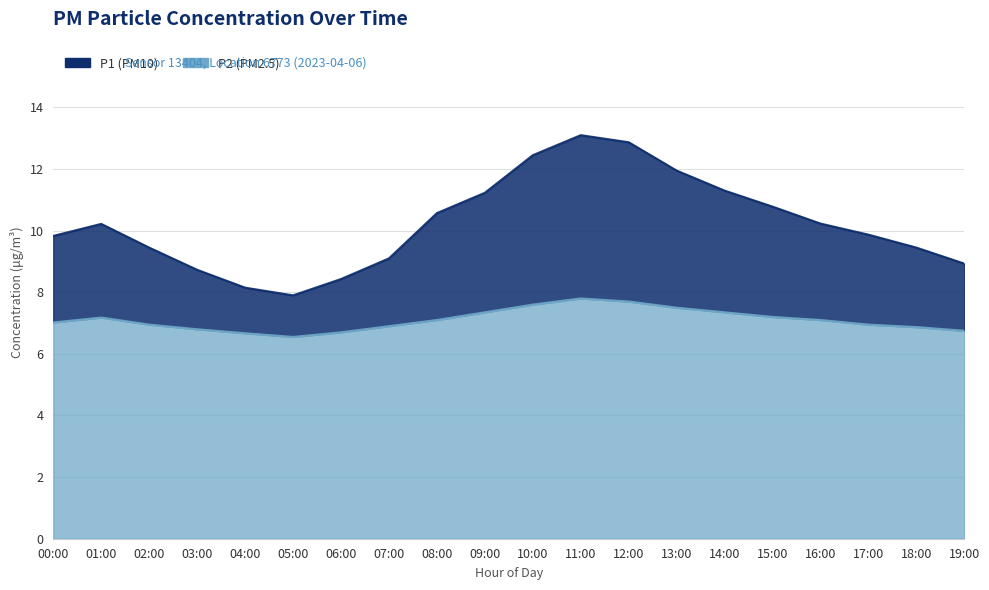

How many categories are shown in the chart?

20